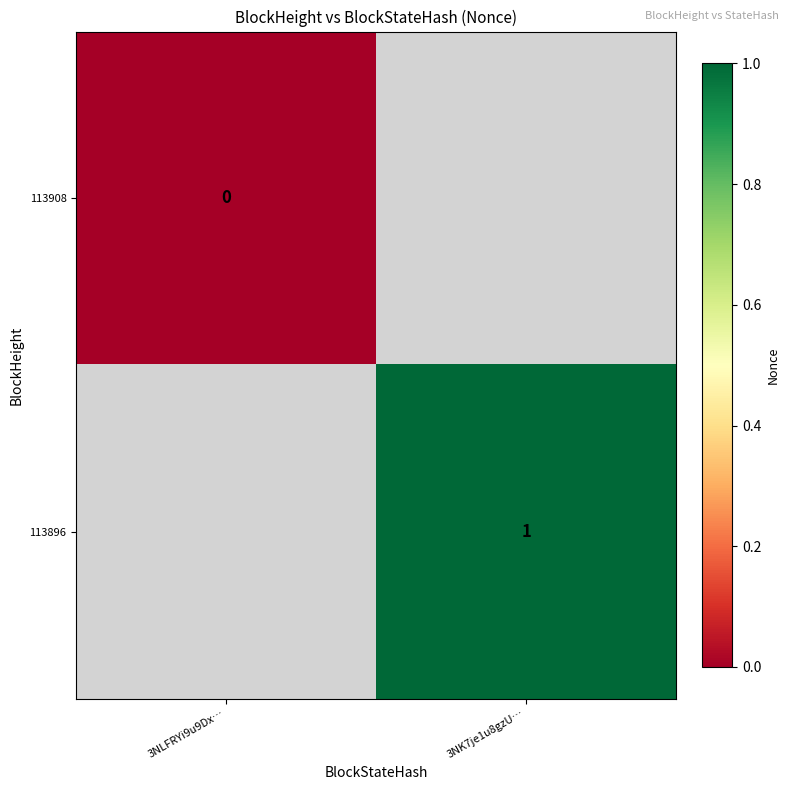

Which category has the lowest value in the 113908 series?

3NLFRYi9u9Dx…